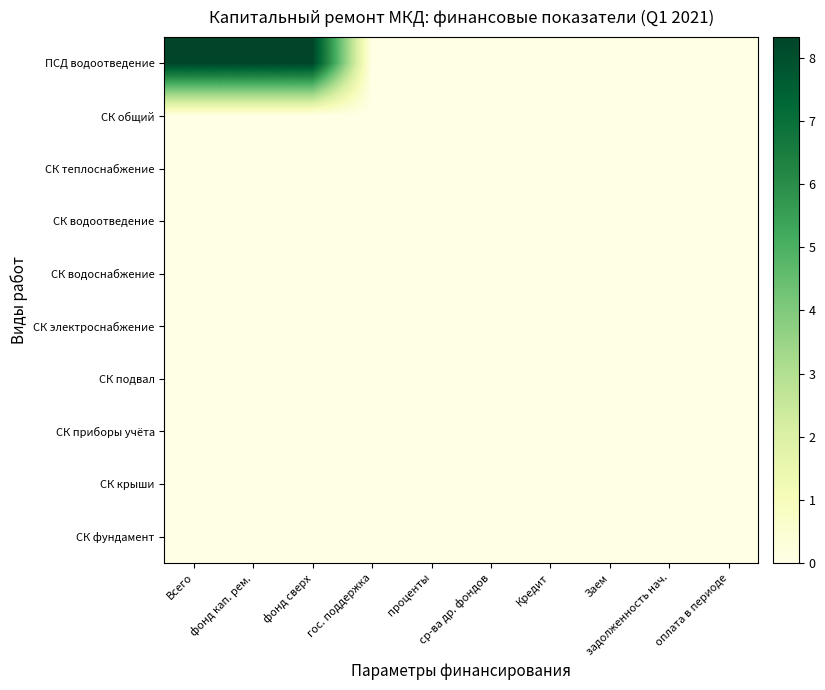

Which series has the largest range (max minus min)?

ПСД водоотведение